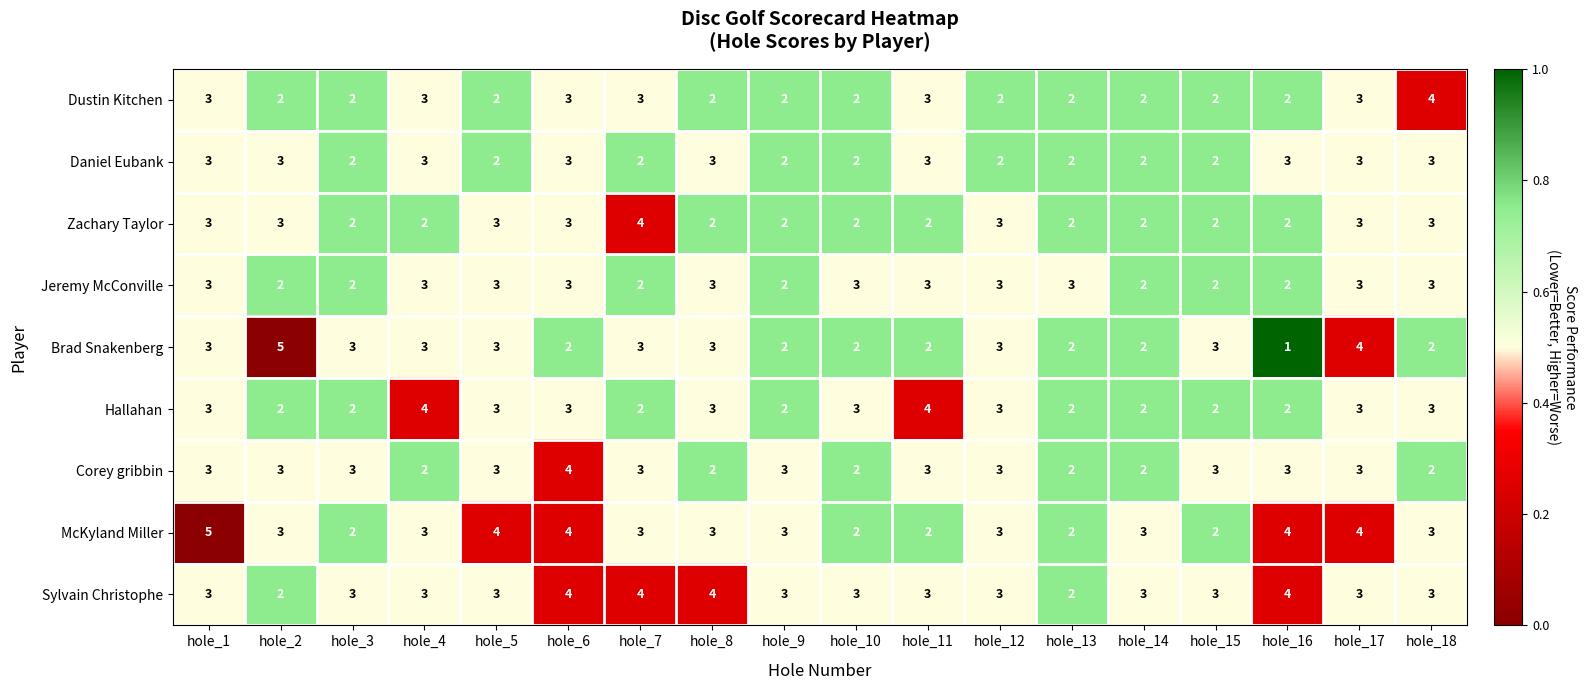

Which series has the widest spread of values?

Brad Snakenberg